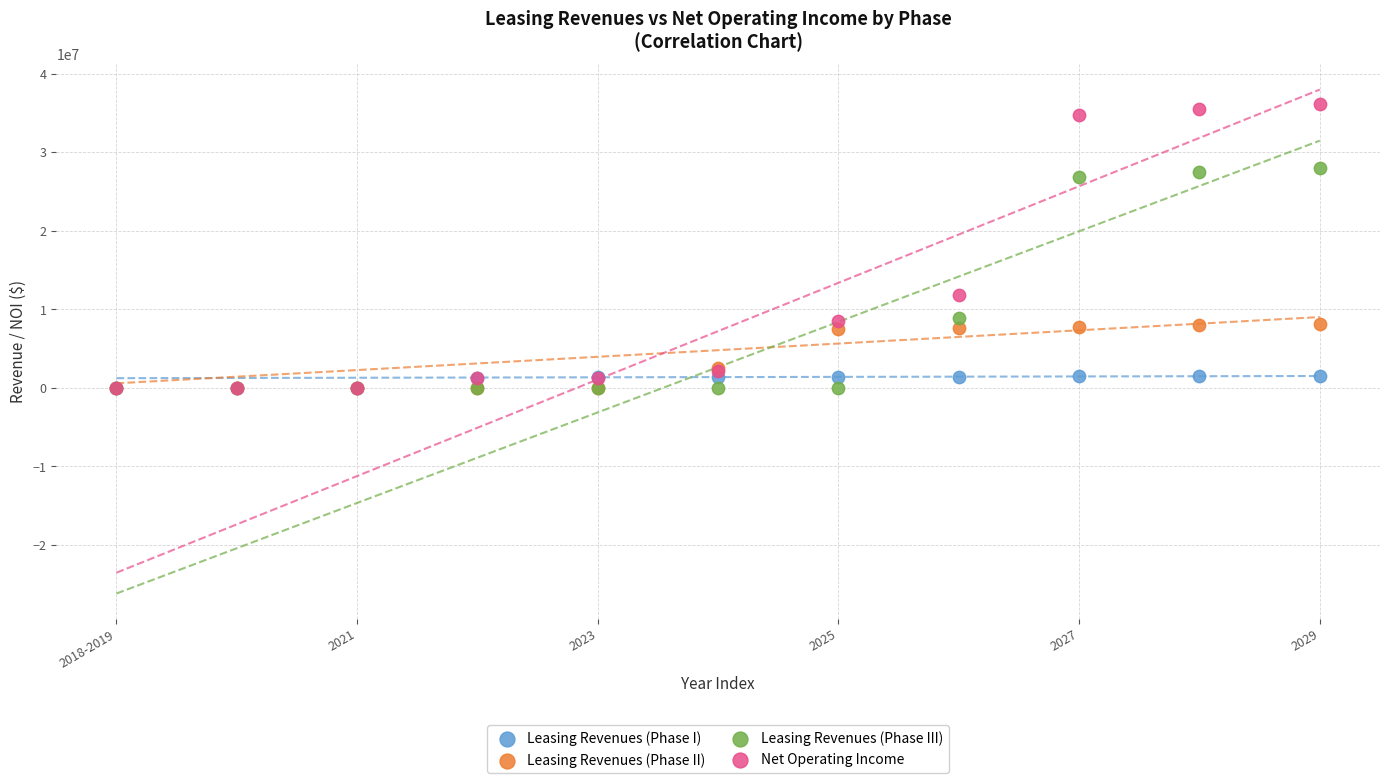

In the Net Operating Income series, what Y value is closest to 18101710?

11800300.7